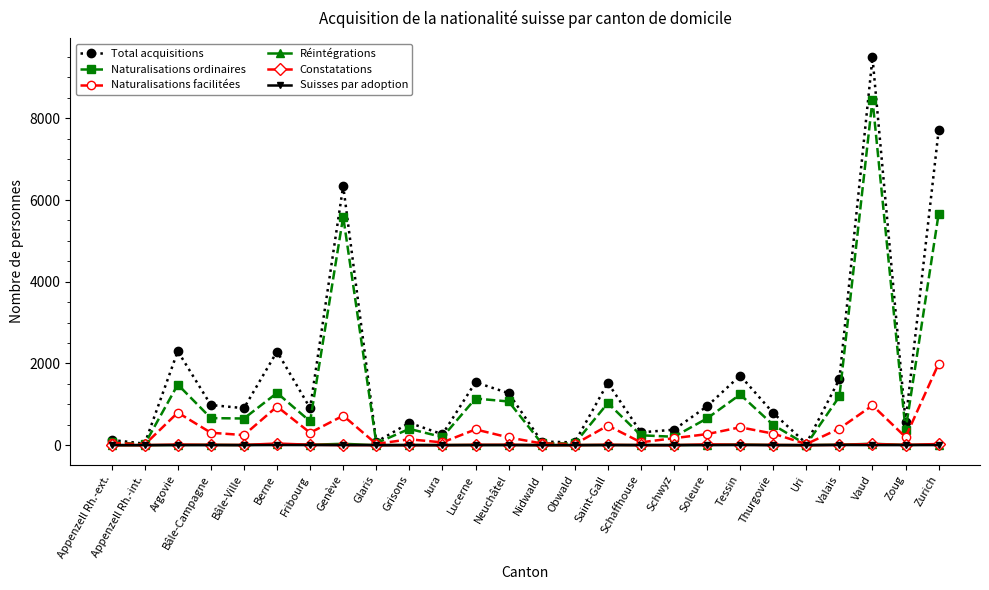

How many distinct data groups are displayed?

6